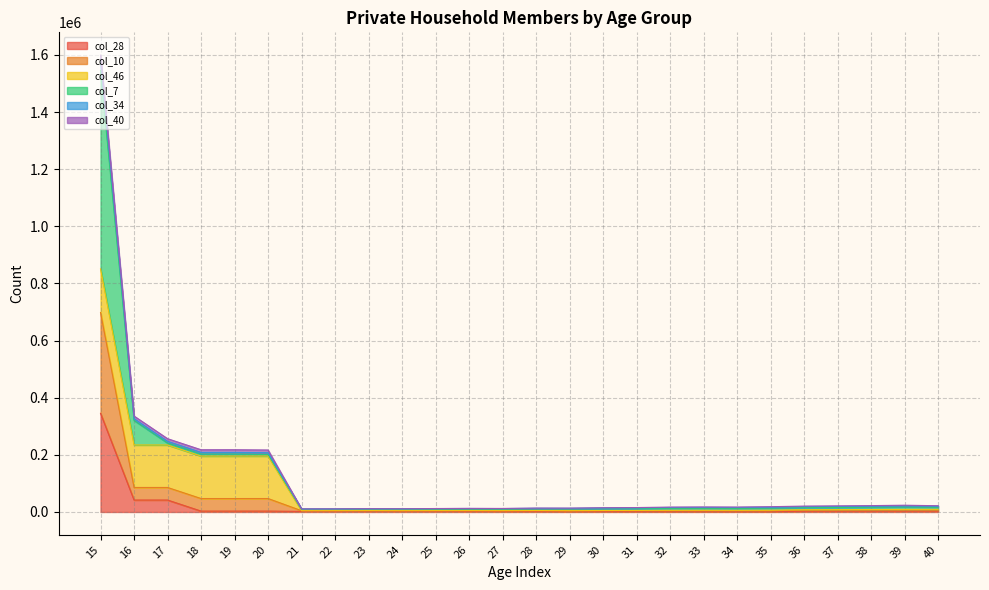

At which category is the sum across all series the highest?

15